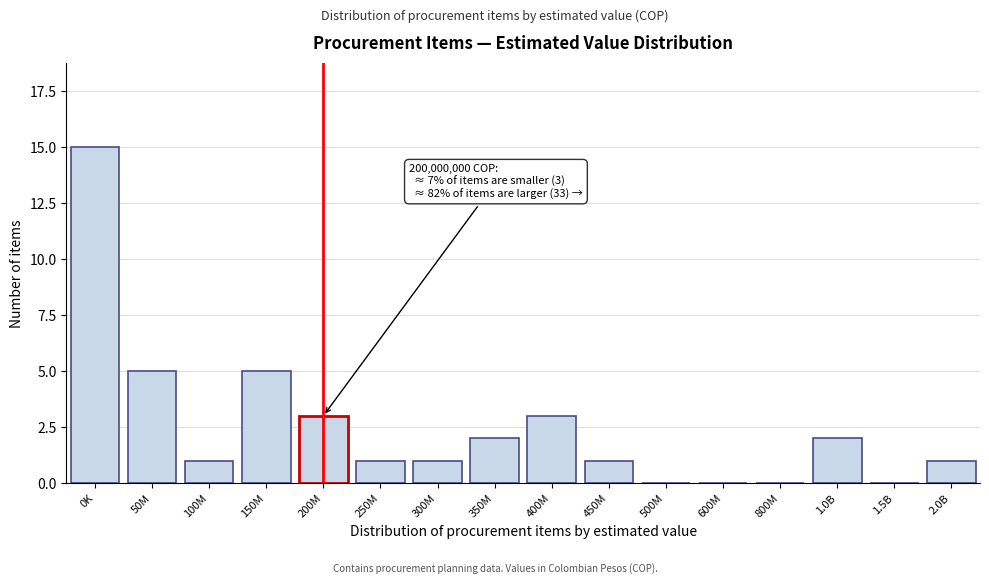

Reading right to left, extract all data points from this chart.

2.0B=1	1.5B=0	1.0B=2	800M=0	600M=0	500M=0	450M=1	400M=3	350M=2	300M=1	250M=1	200M=3	150M=5	100M=1	50M=5	0K=15